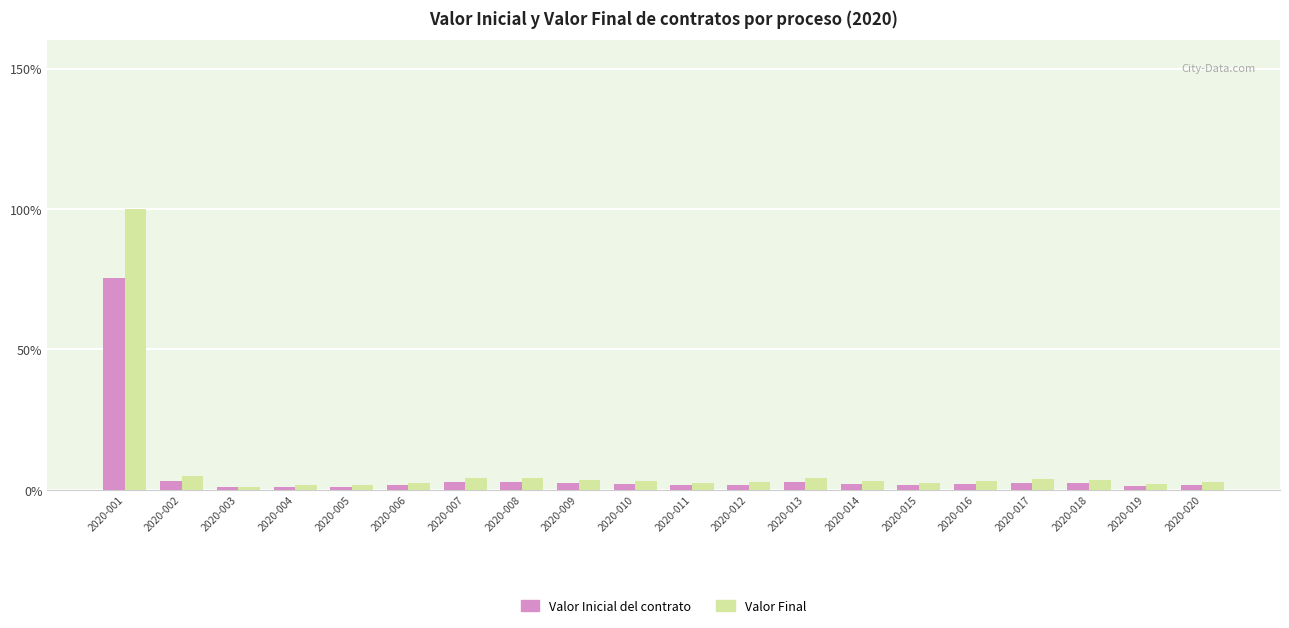

How many groups of bars are there?

20